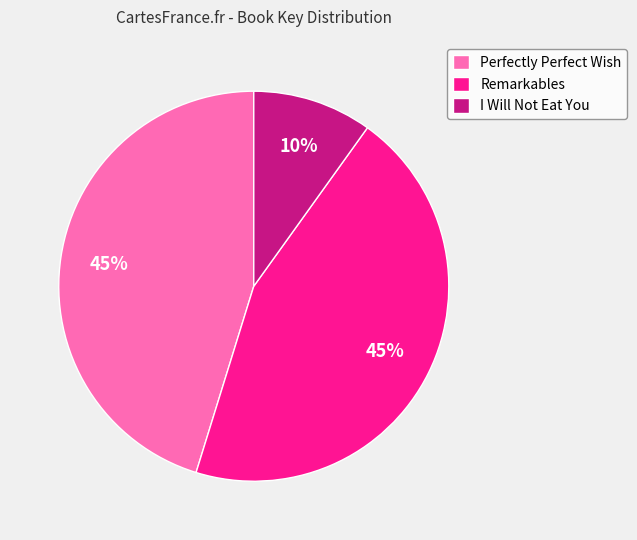

To the nearest percent, what percentage of the pie is Perfectly Perfect Wish?

45%